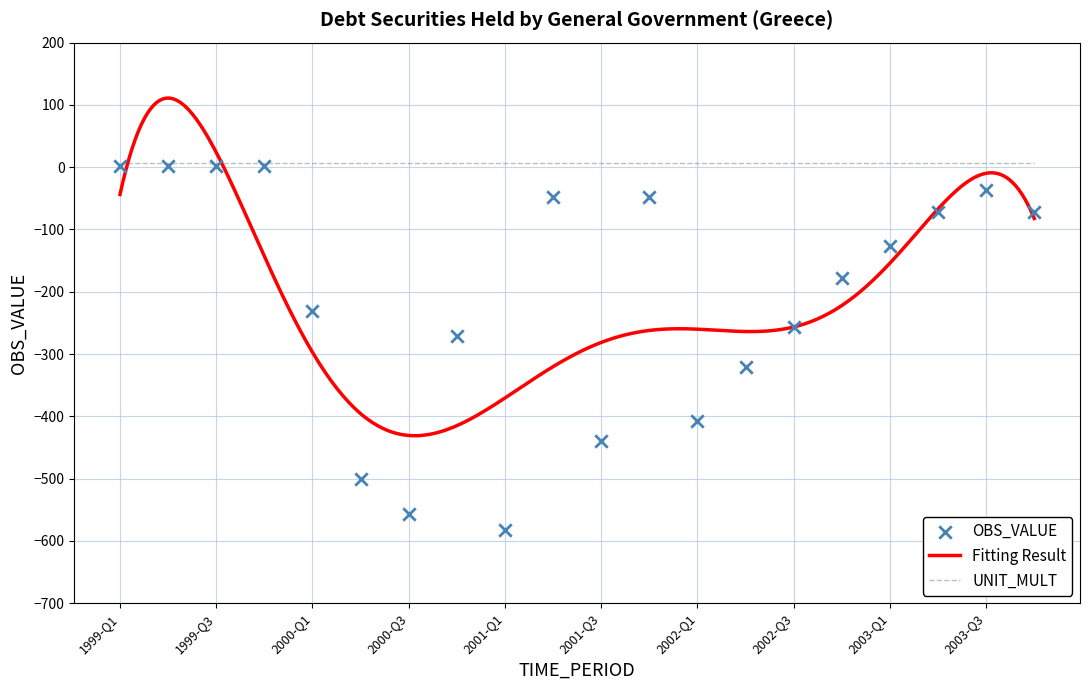

What is the change in value from 1999-Q2 to 2001-Q4?

-50.2